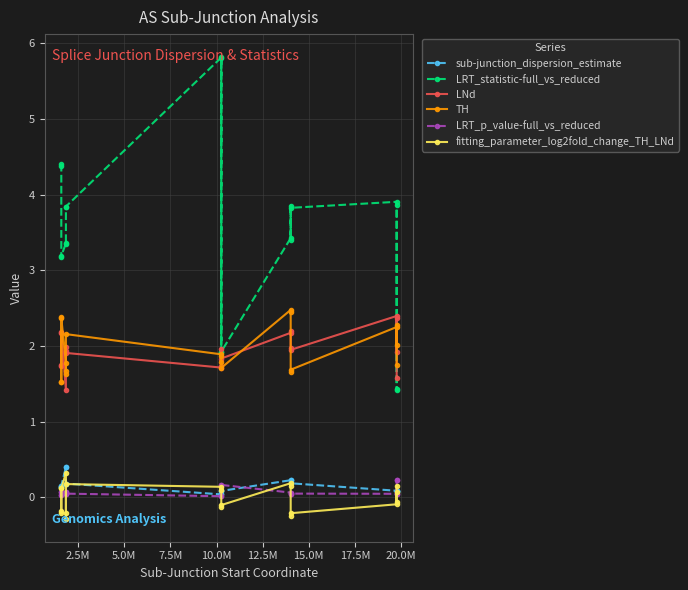

In fitting_parameter_log2fold_change_TH_LNd, how many points are lower than both neighbors (excluding endpoints)?

5